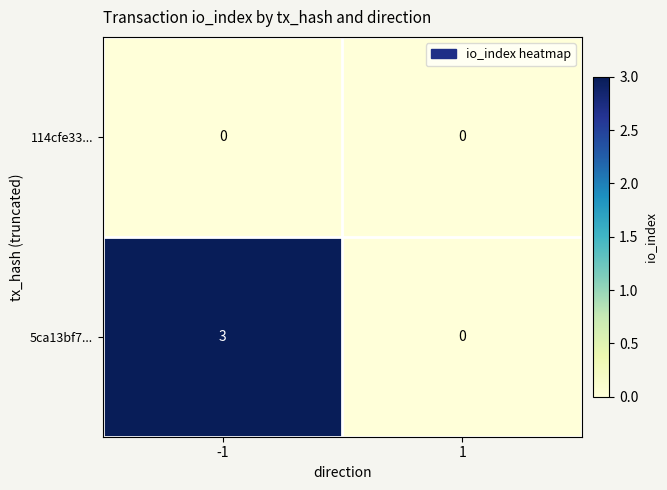

Which series has the largest total across all categories?

5ca13bf7...